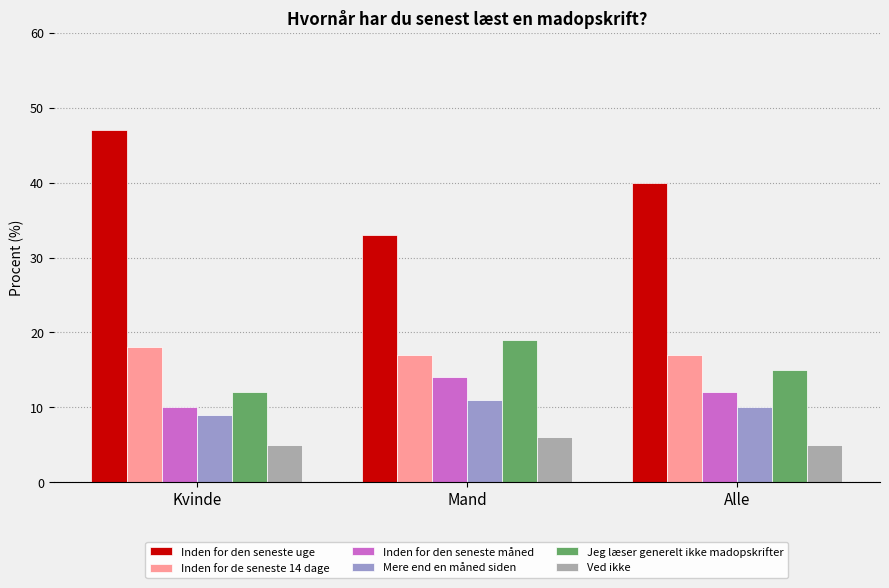

Does the chart contain any negative values?

No